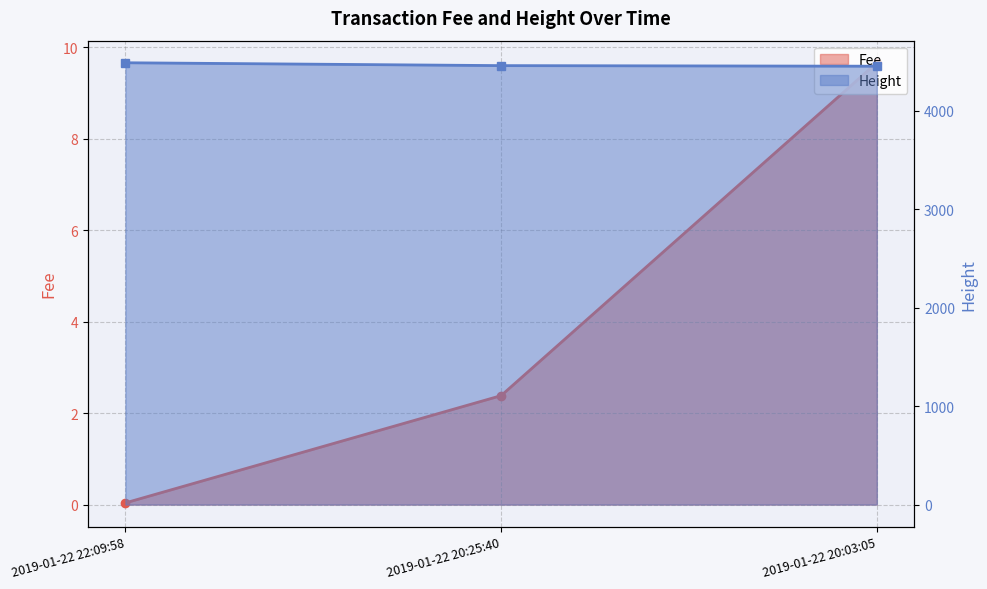

The Height series shows 6168.3 at 2019-01-22 22:09:58. True or false?

False